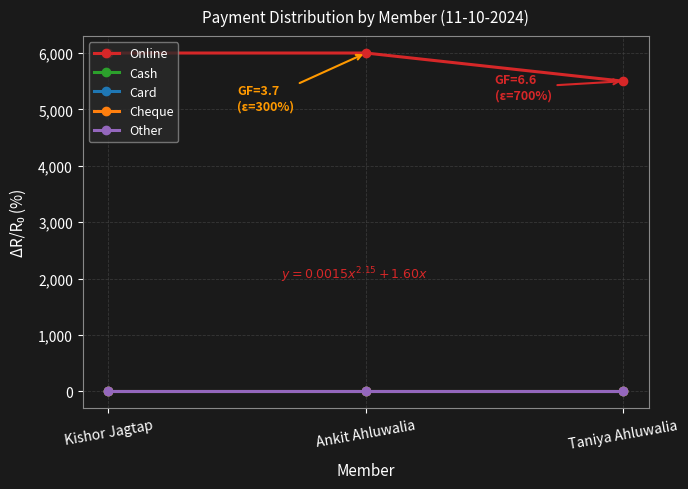

Is this an area chart (filled region under the line)?

No